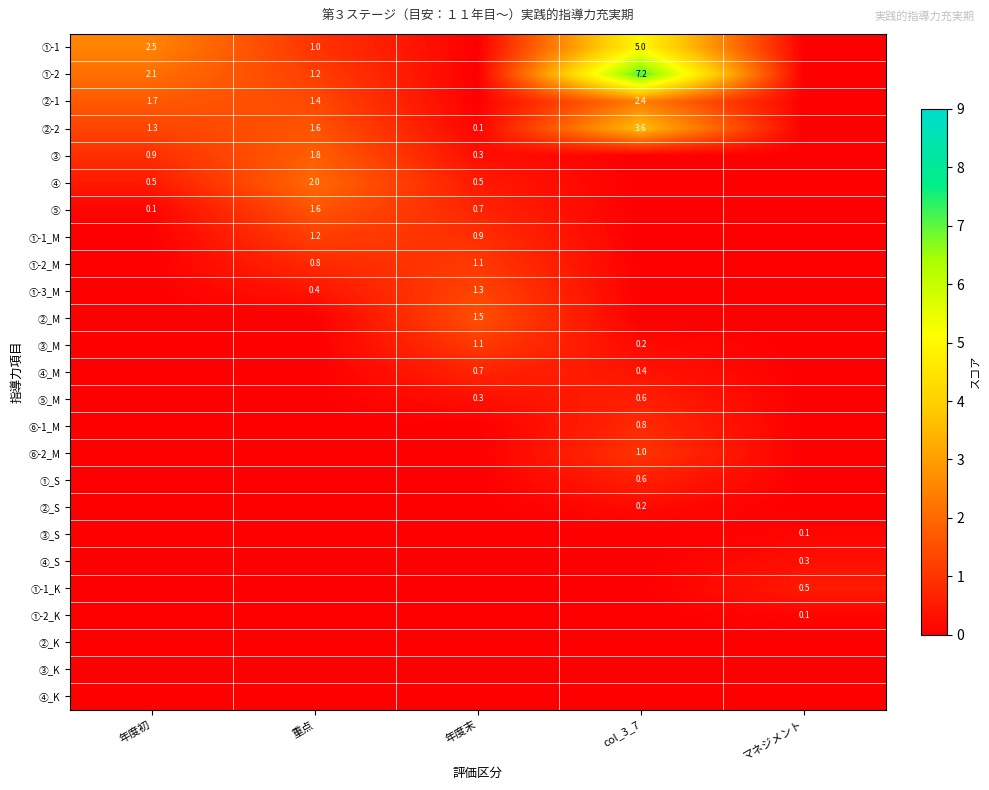

What is the sum of the ⑤ values at 年度末 and 年度初?

0.8